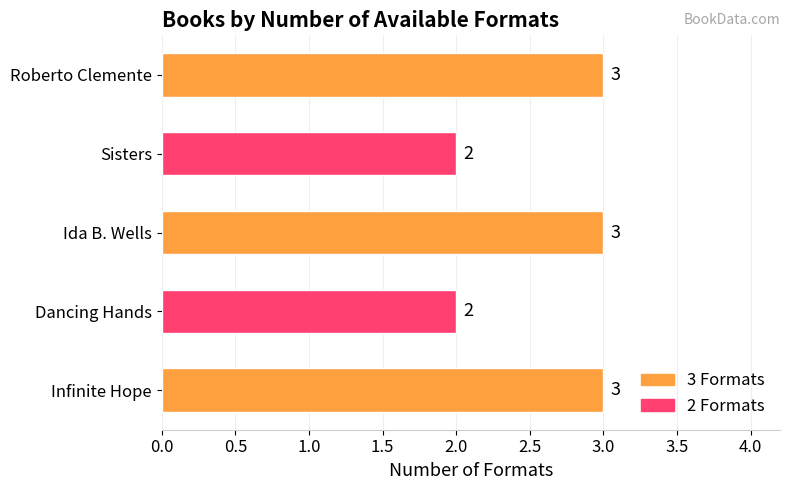

What is the approximate value at Roberto Clemente?

3